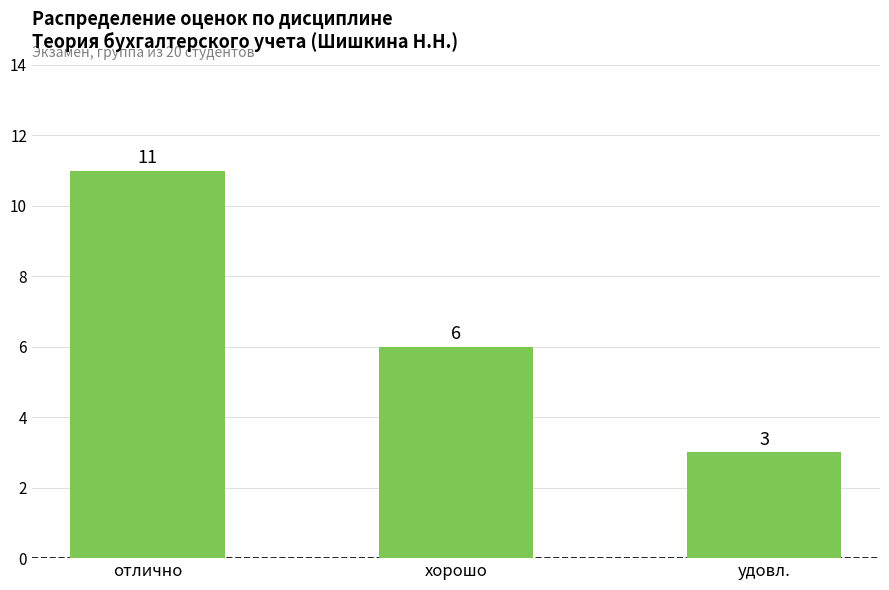

Rank the categories by value from lowest to highest.

удовл., хорошо, отлично